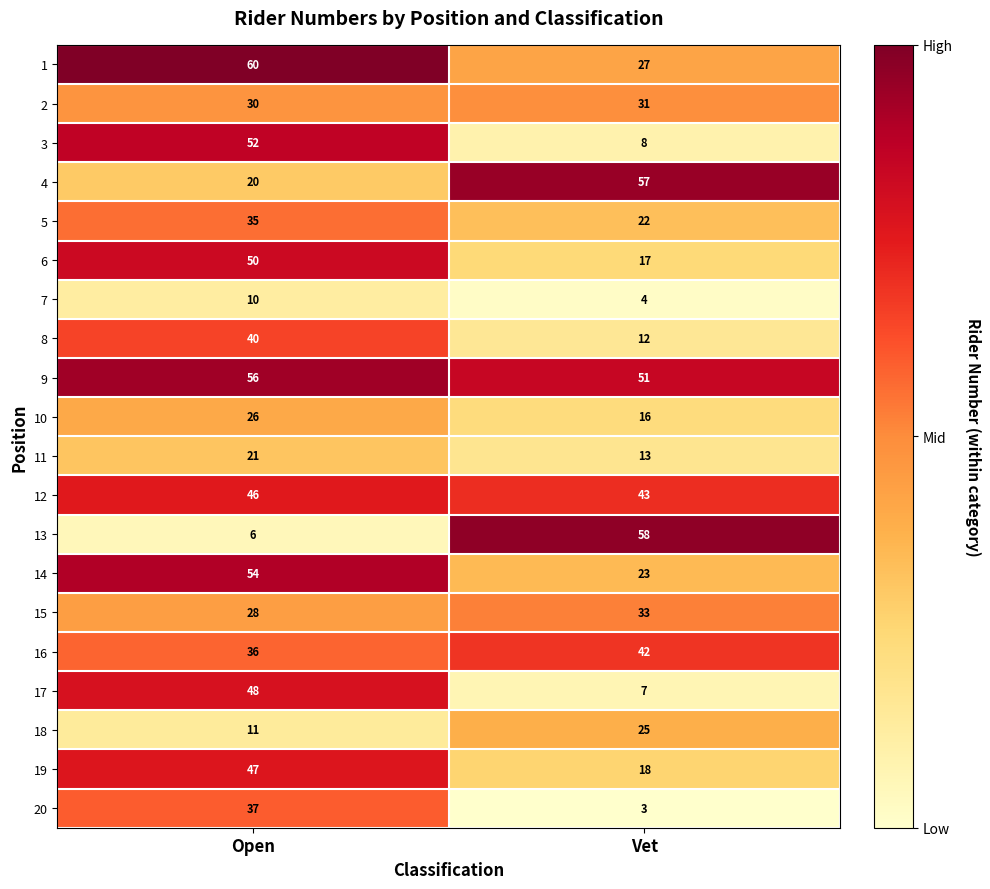

Count the number of data series in this chart.

20